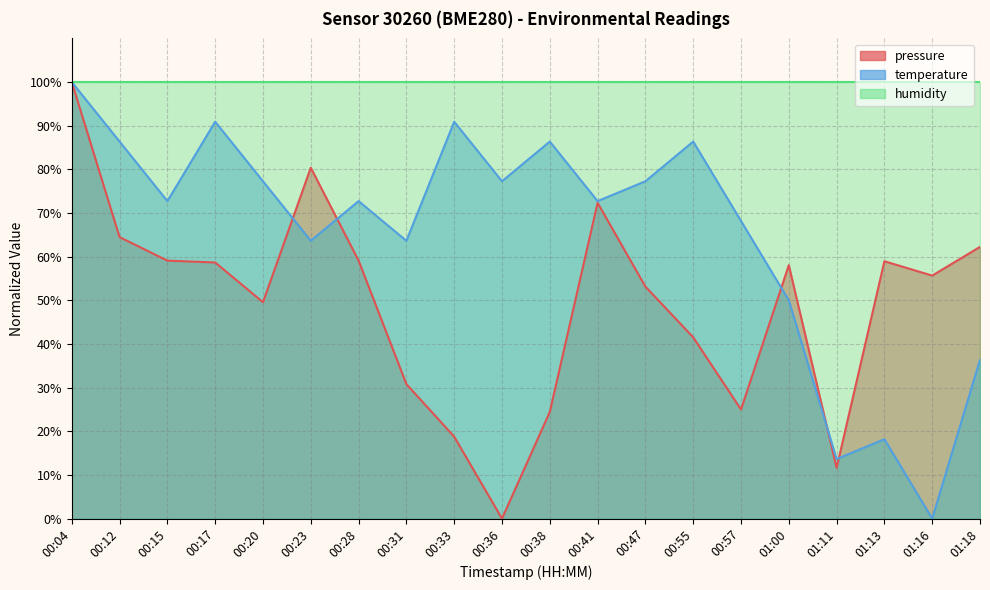

Which series ends up on top after the final intersection of temperature and pressure?

pressure